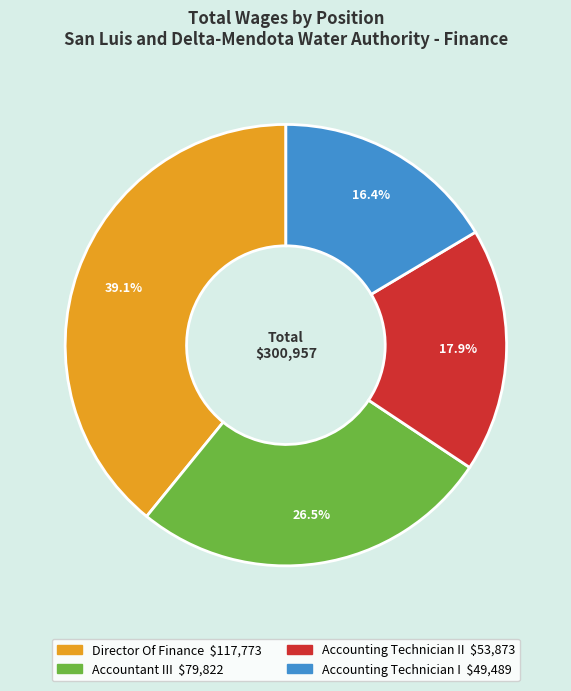

Does any single category account for the majority?

No